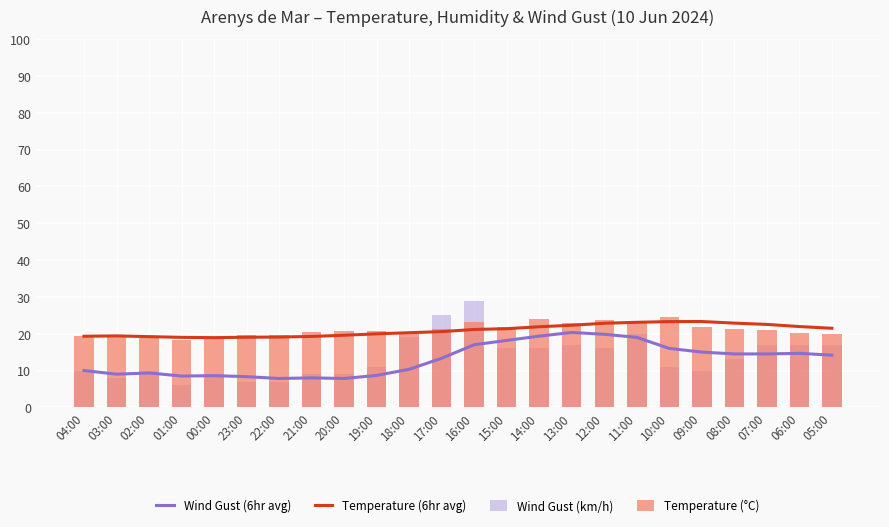

At which category is the sum across all series the highest?

16:00